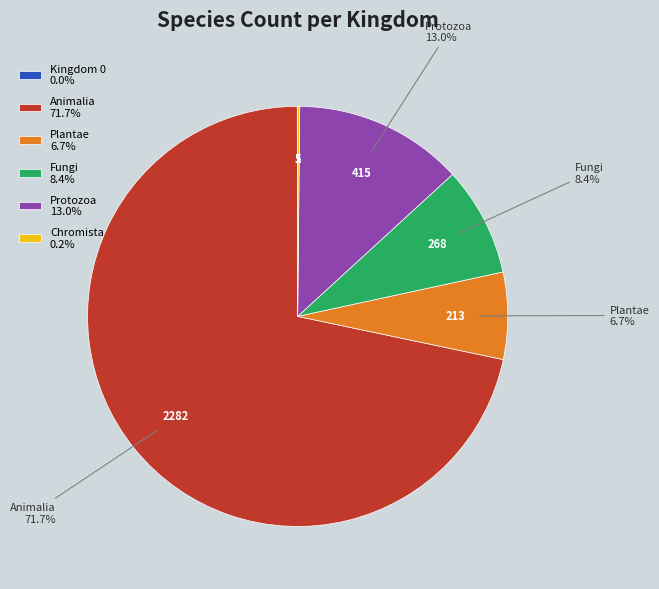

How much of the chart is everything except Animalia 71.7%?

28.3%